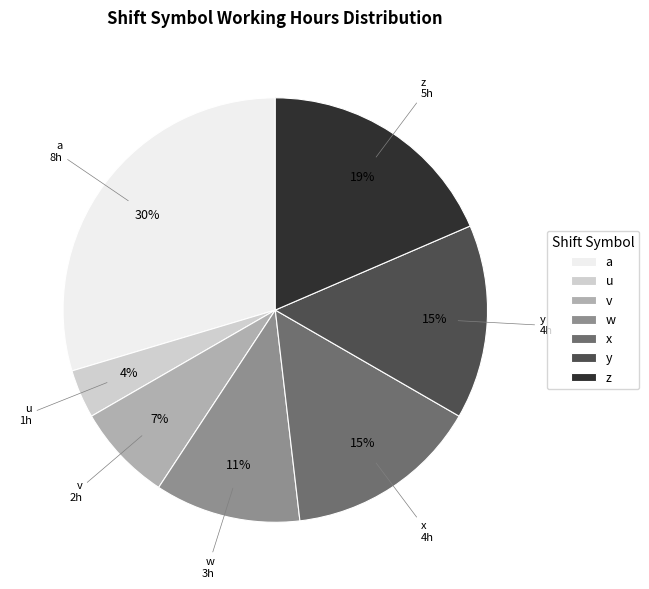

To the nearest percent, what is the average slice percentage?

14%